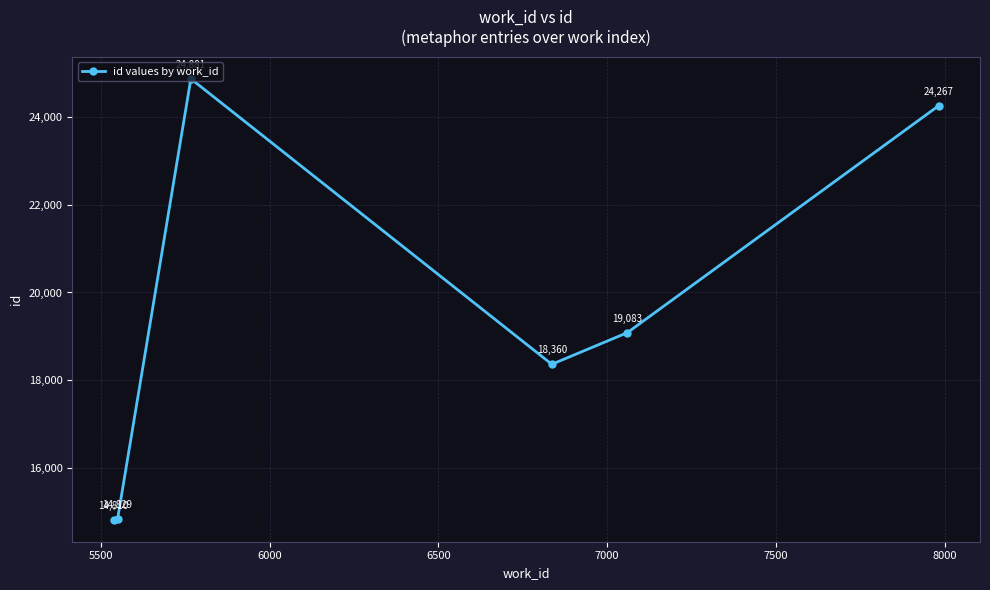

Reading left to right, what are all the values shown in this chart?

14810	14829	24881	18360	19083	24267